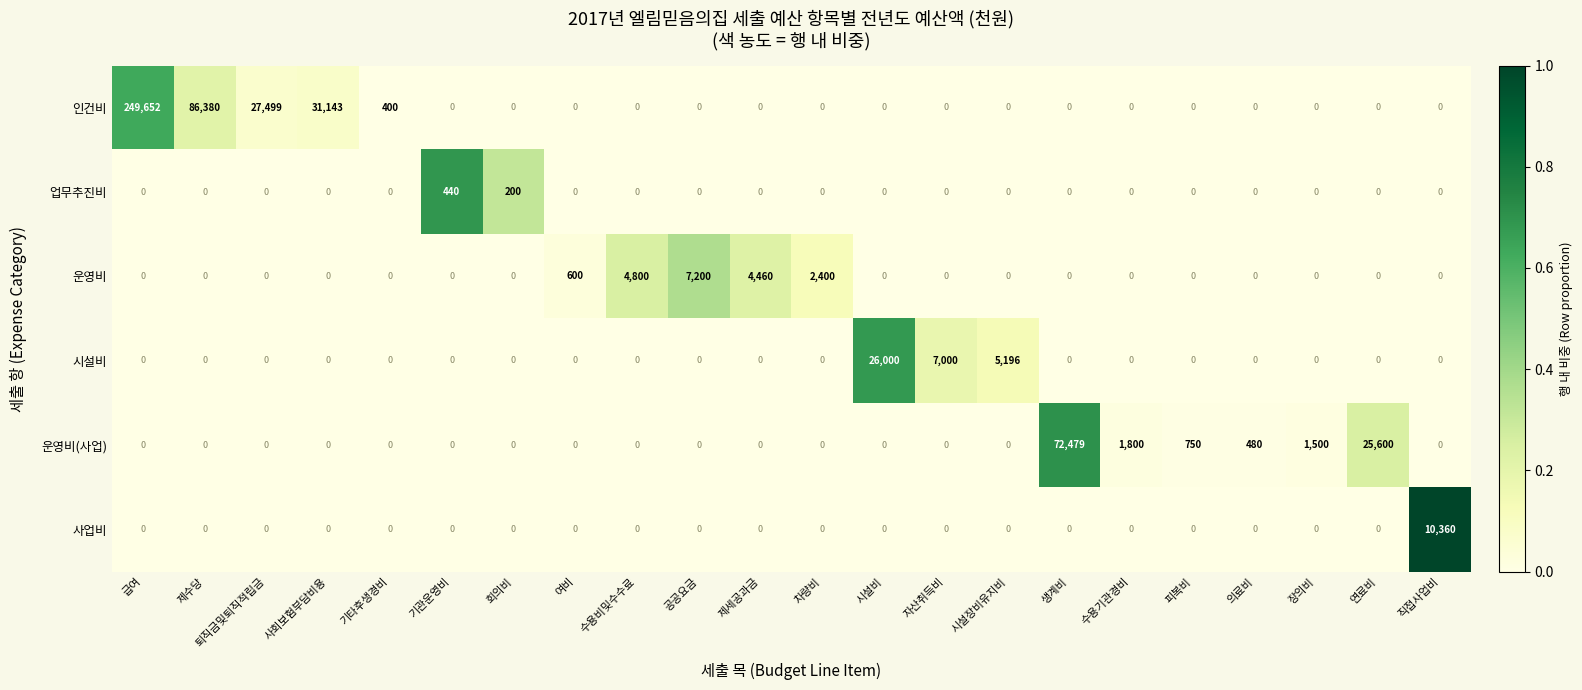

The value of 운영비 at 회의비 is 3449. True or false?

False